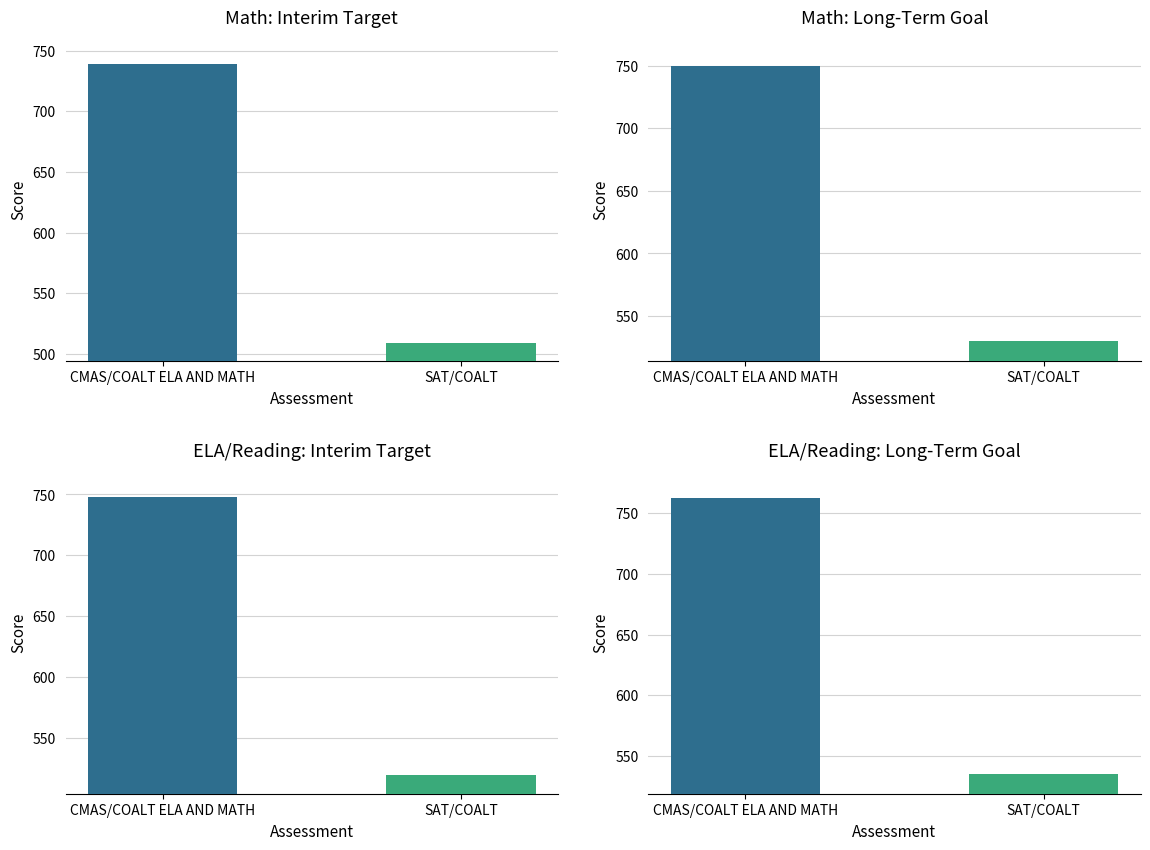

Does the chart contain any negative values?

No